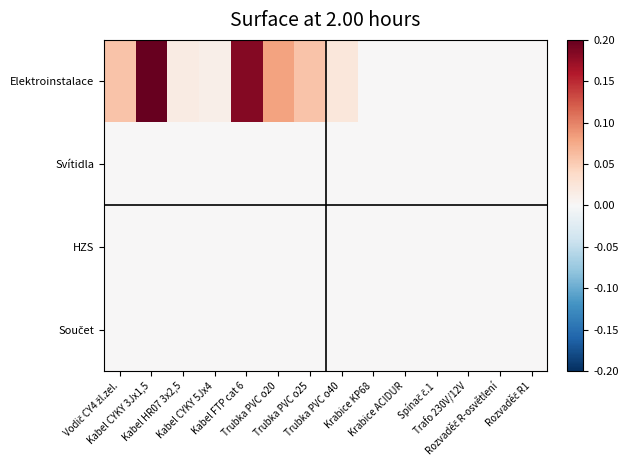

Rank the series by their maximum value, from lowest to highest.

Svítidla, HZS, Součet, Elektroinstalace